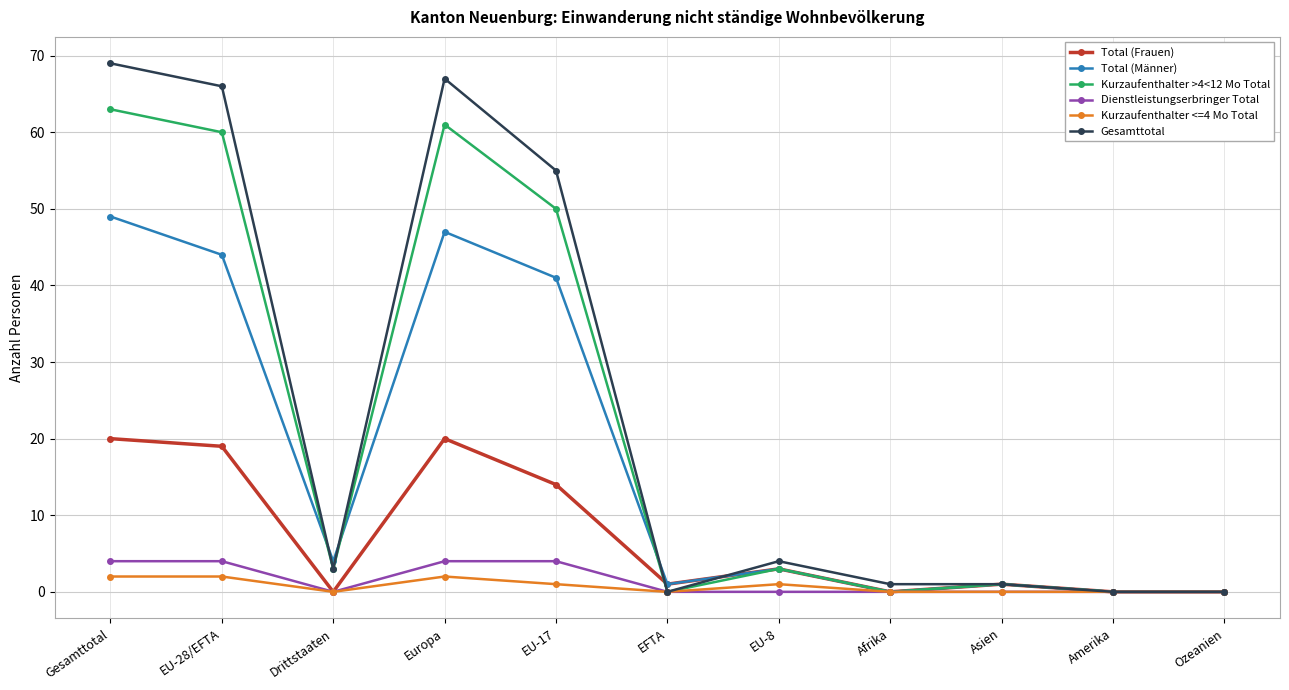

What is the value of the Total (Frauen) point at the 1st from the left?

20